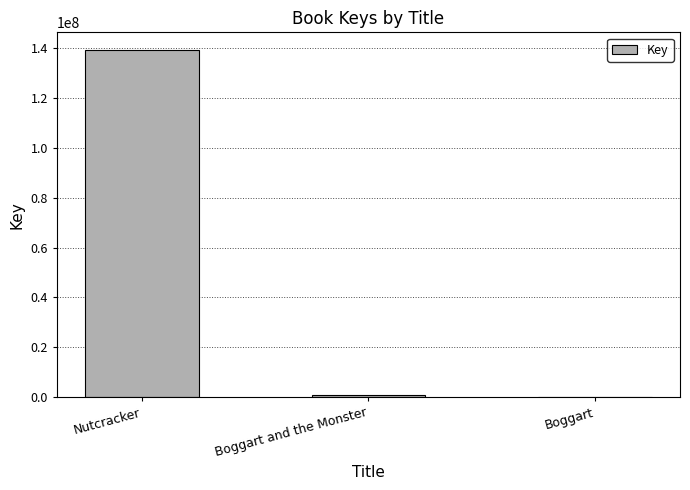

At which label is the value closest to 69619008?

Boggart and the Monster